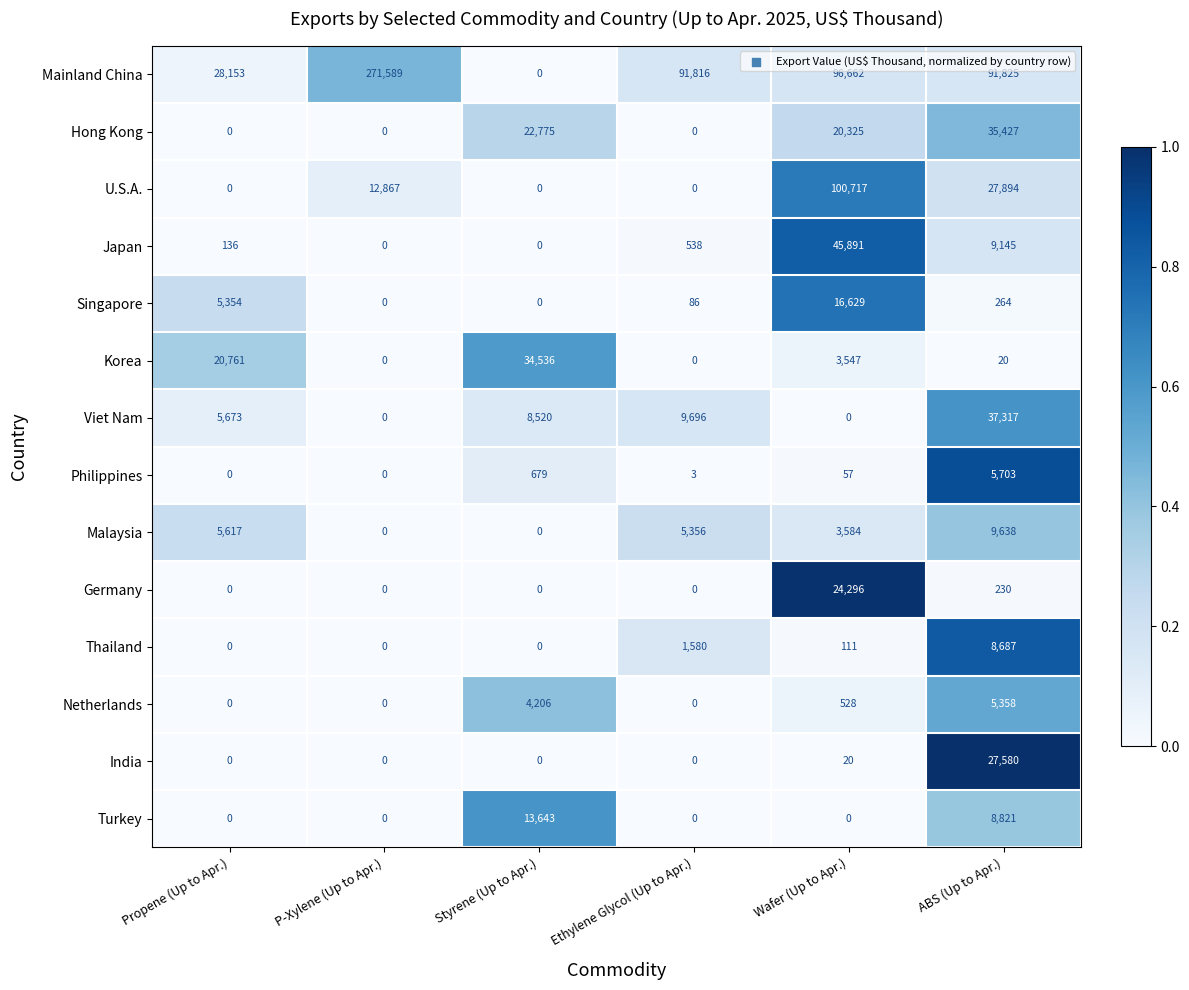

What is the greatest value displayed?

271589